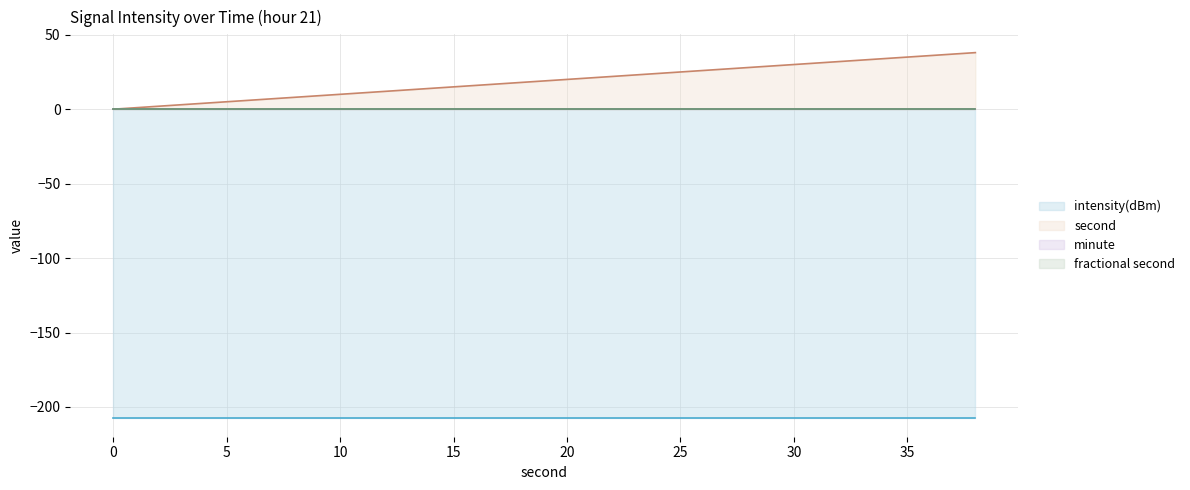

Which has a higher value, 8 or 20?

8